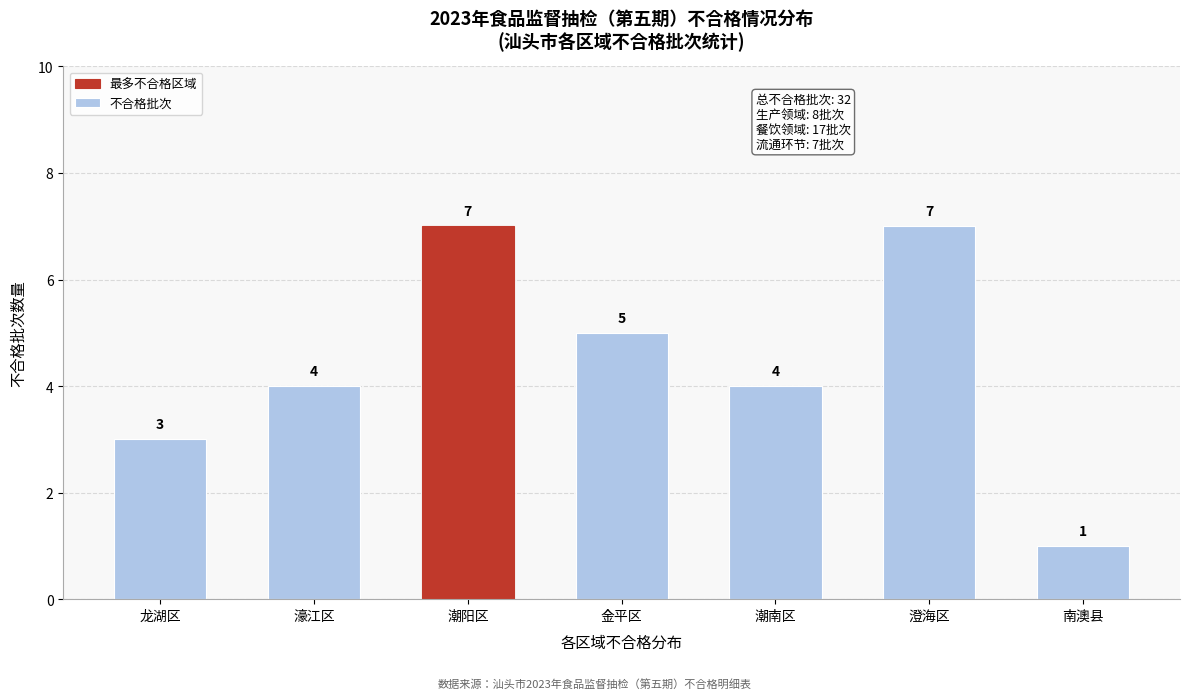

Reading right to left, transcribe all the data shown in this chart.

南澳县=1	澄海区=7	潮南区=4	金平区=5	潮阳区=7	濠江区=4	龙湖区=3